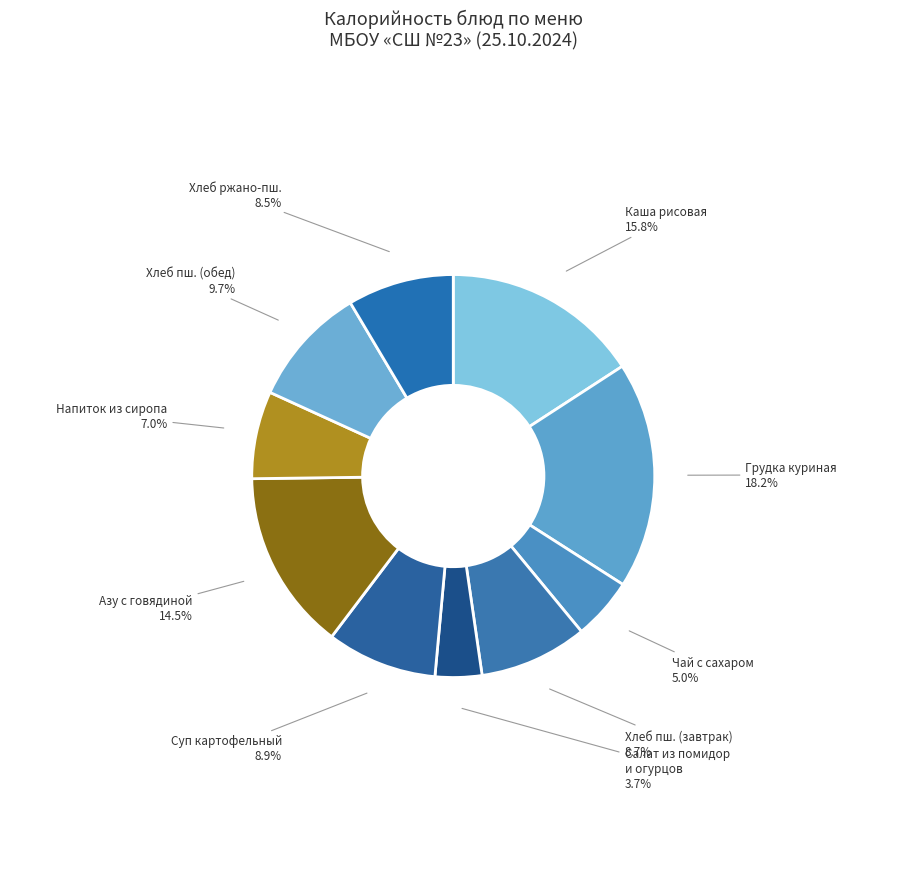

How many slices are in this pie chart?

10